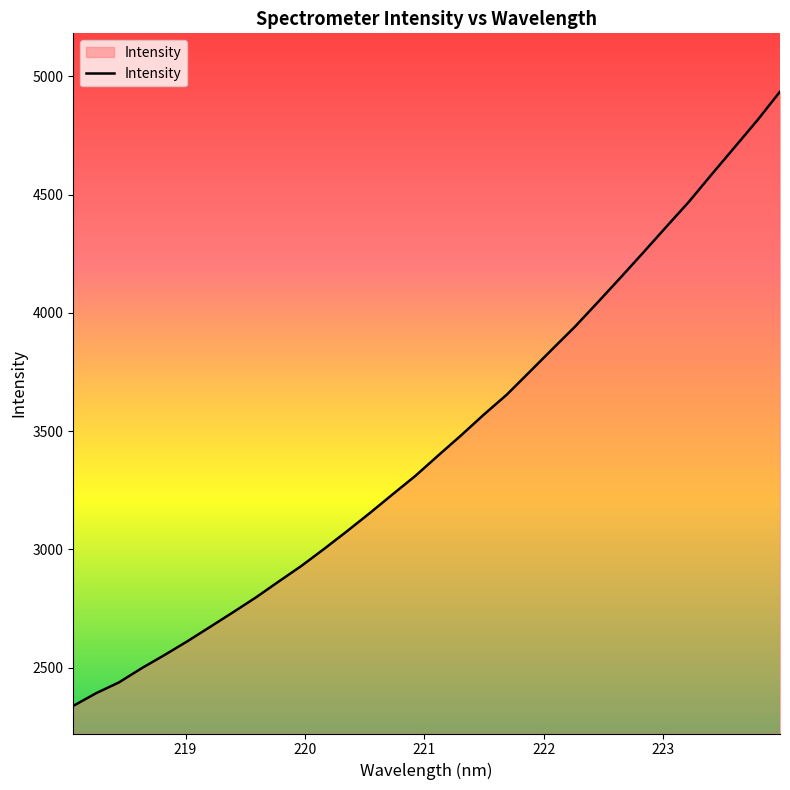

What is the difference between the maximum and minimum values?

2597.5